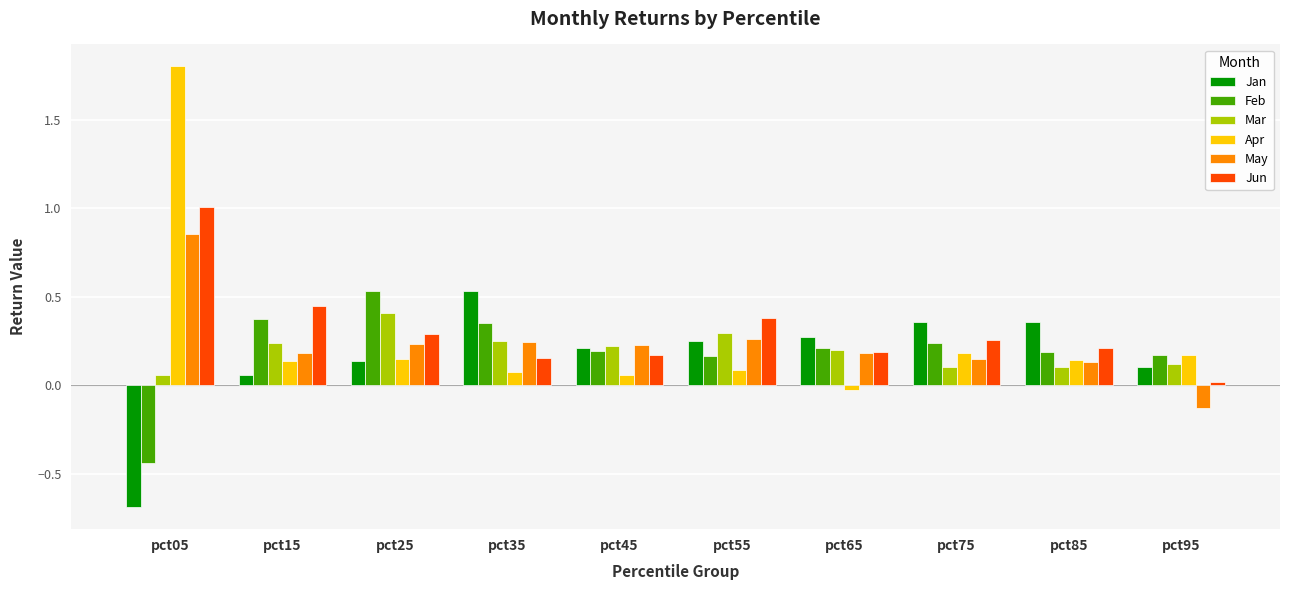

Which series has the largest range (max minus min)?

Apr